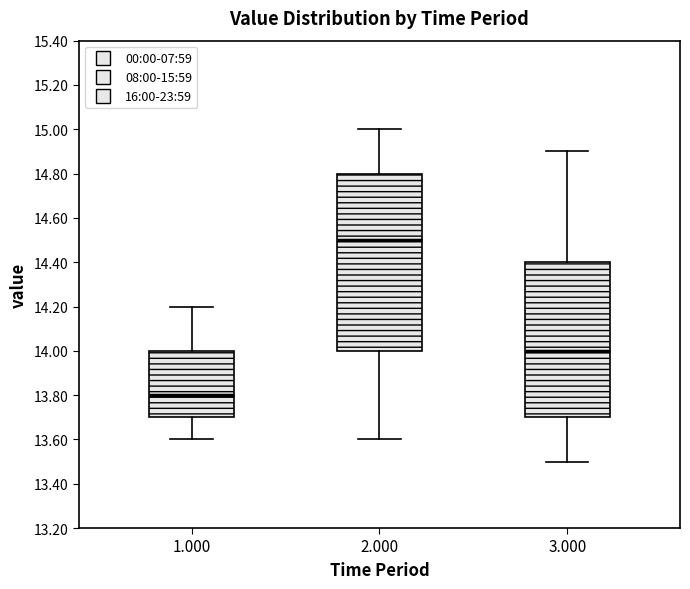

Reading left to right, read every box against the y-axis: the position of its median line, the range the box covers, and the ends of its whiskers. The values are not printed on the chart, so give them approximately, as read against the axis.

1.000: median 13.8, box 13.7 to 14.0, whiskers 13.6 to 14.2
2.000: median 14.5, box 14.0 to 14.8, whiskers 13.6 to 15.0
3.000: median 14.0, box 13.7 to 14.4, whiskers 13.5 to 14.9